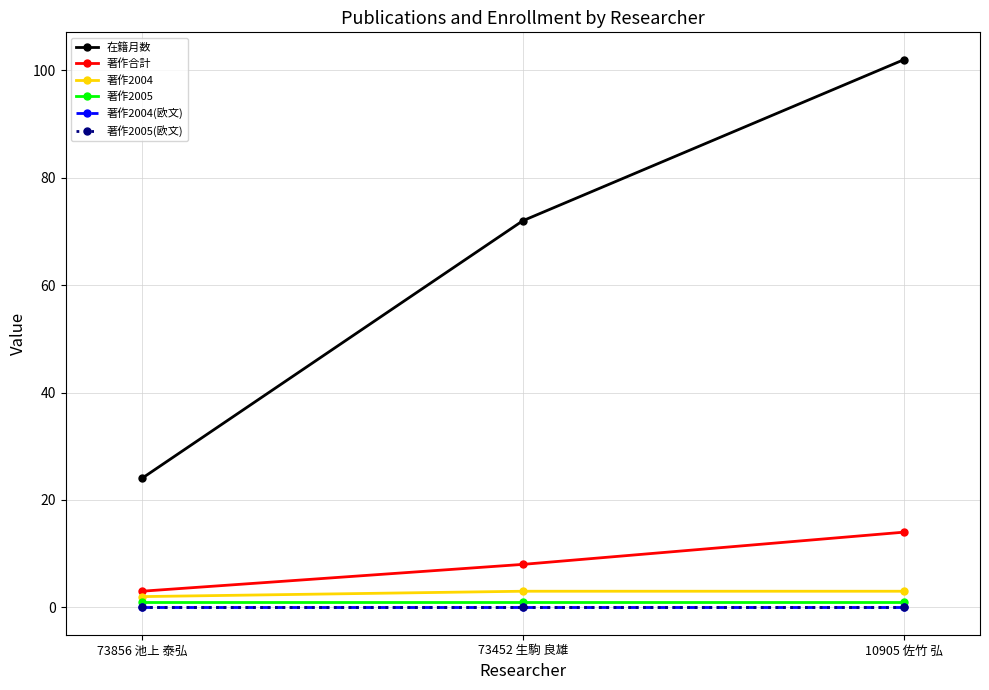

Between 10905 佐竹 弘 and 73452 生駒 良雄, which is larger?

10905 佐竹 弘